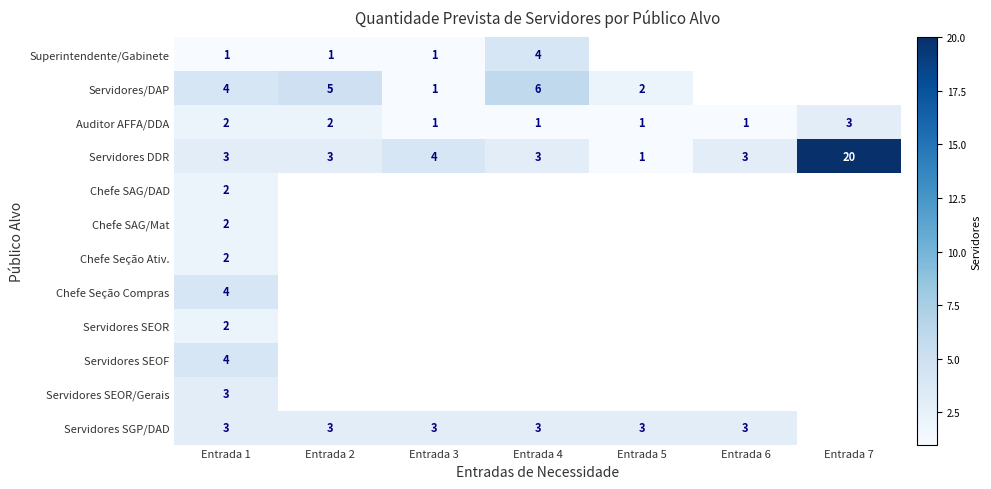

True or false: Auditor AFFA/DDA has a value of 1 at Entrada 6.

True